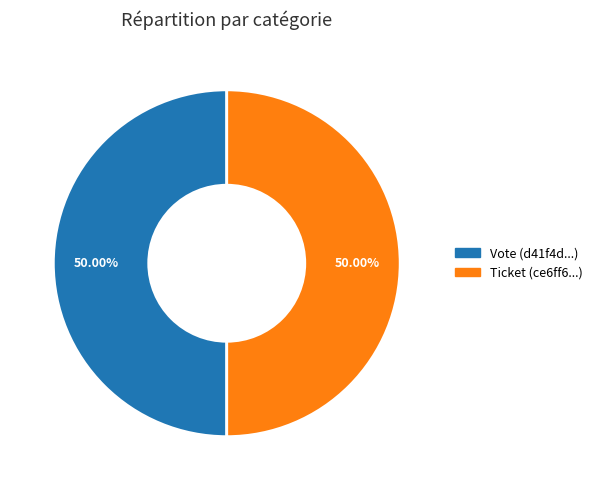

Combined, do Vote (d41f4d...) and Ticket (ce6ff6...) account for over 50%?

Yes